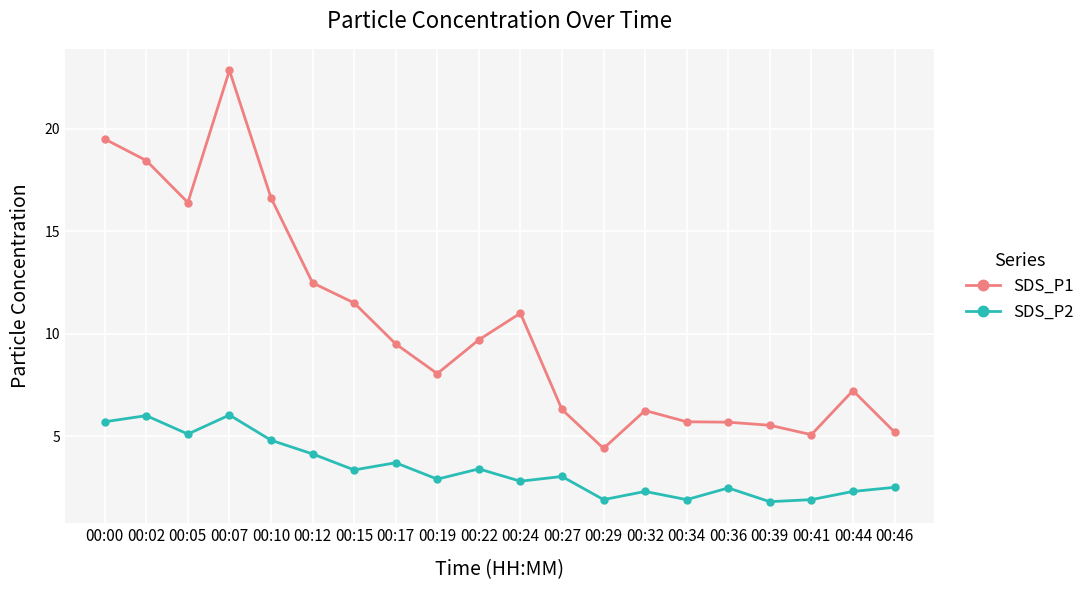

True or false: SDS_P2 has a value of 2.3 at 00:44.

True